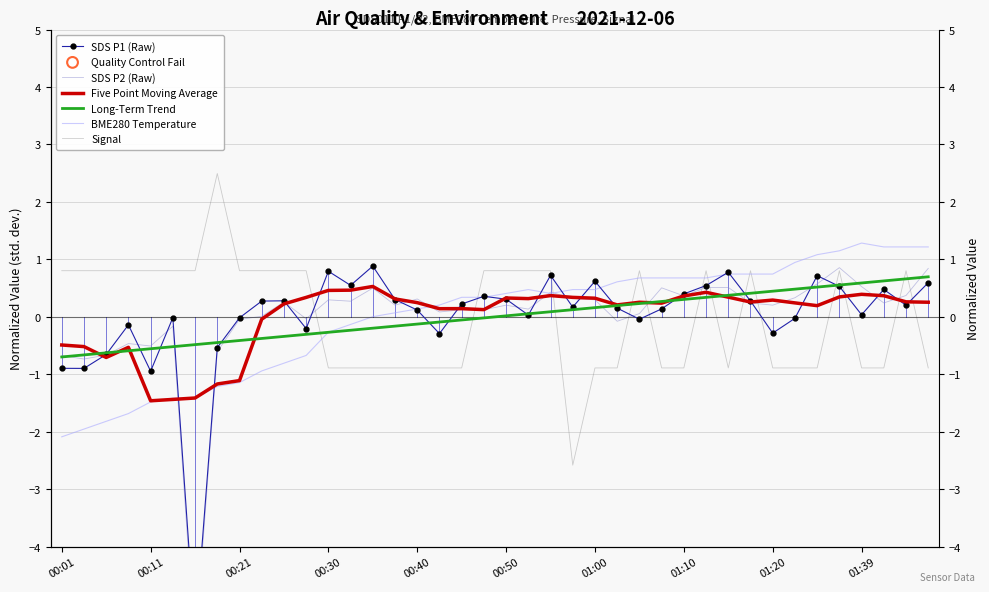

Which series has the largest Y range (max minus min)?

SDS P2 (Raw)